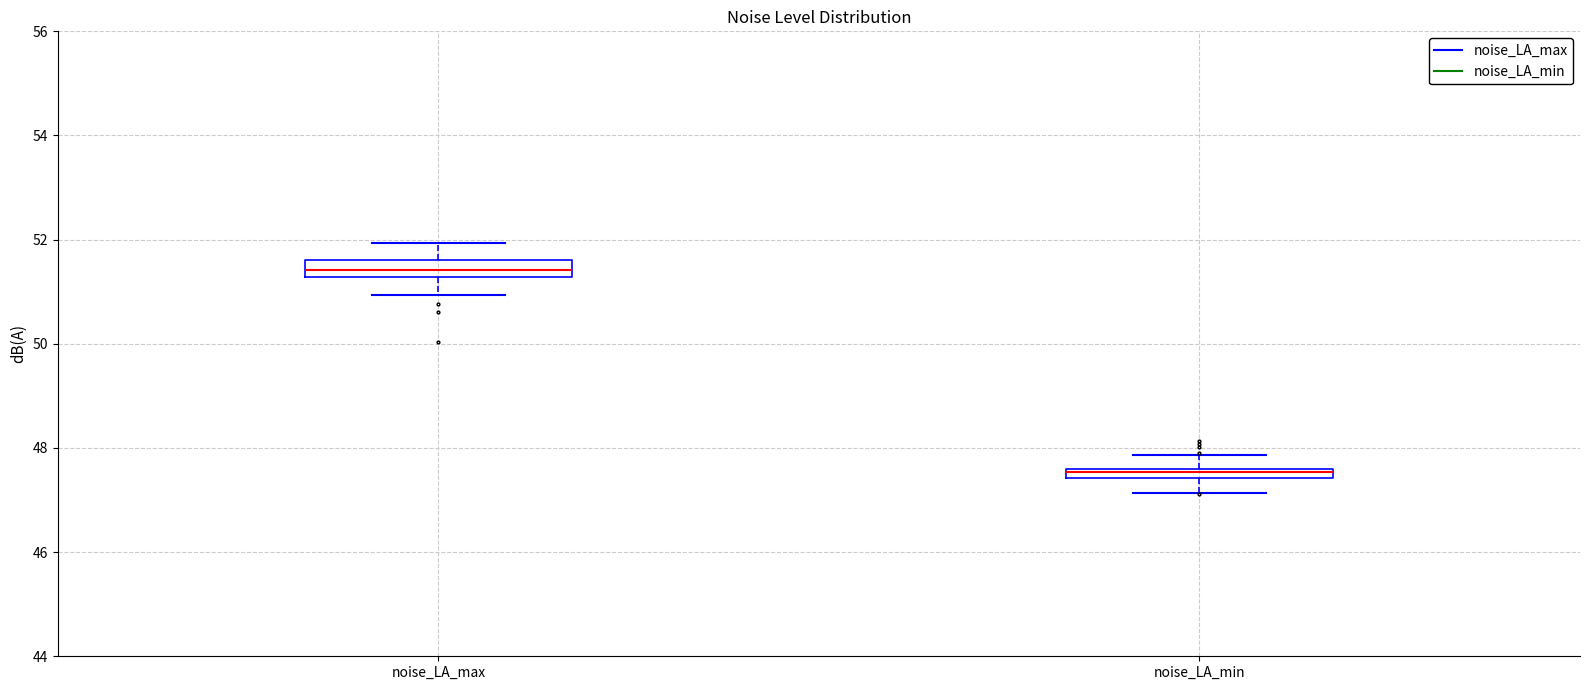

Which box has the highest median line?

noise_LA_max